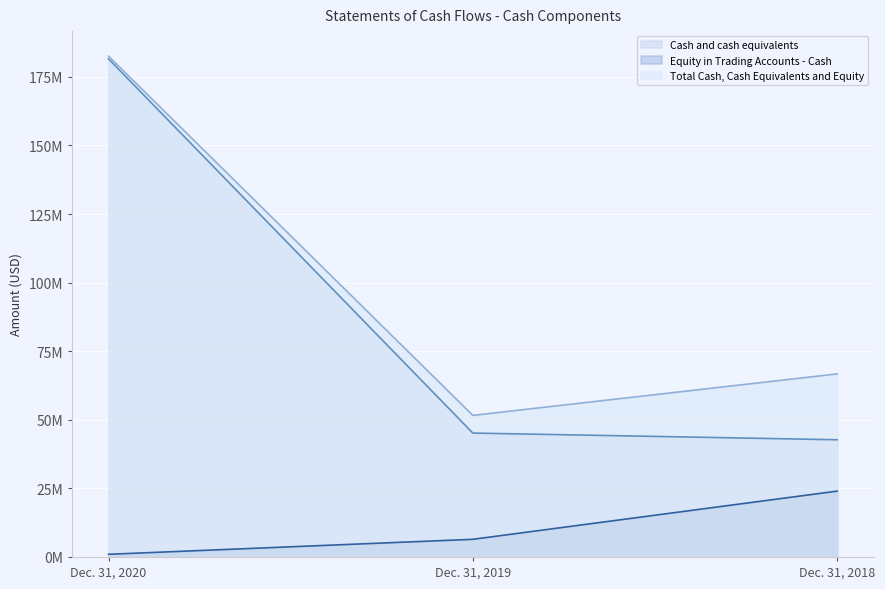

What is the difference between the maximum and second lowest values in the Cash and cash equivalents series?

136407733